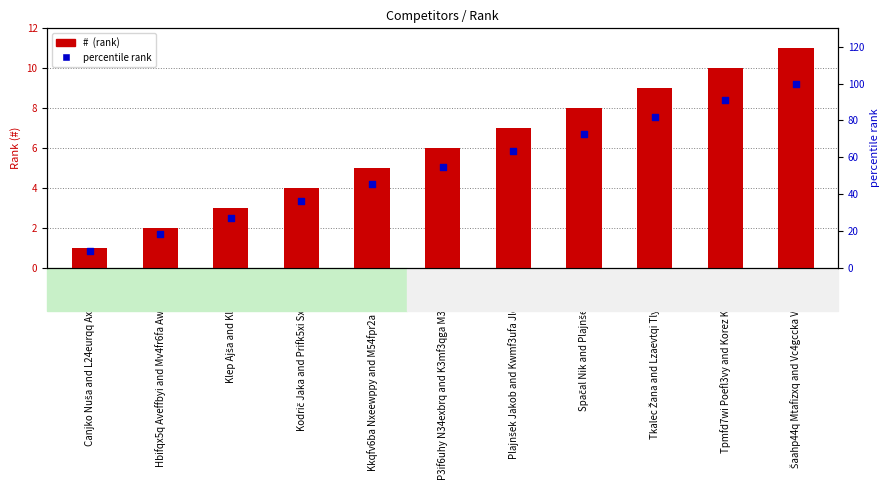

Is the value of # at Šaahp44q Mtafizxq and Vc4gccka Vfuez7la greater than the value of percentile rank at Kkqfv6ba Nxeewppy and M54fpr2a Luufltxi?

No